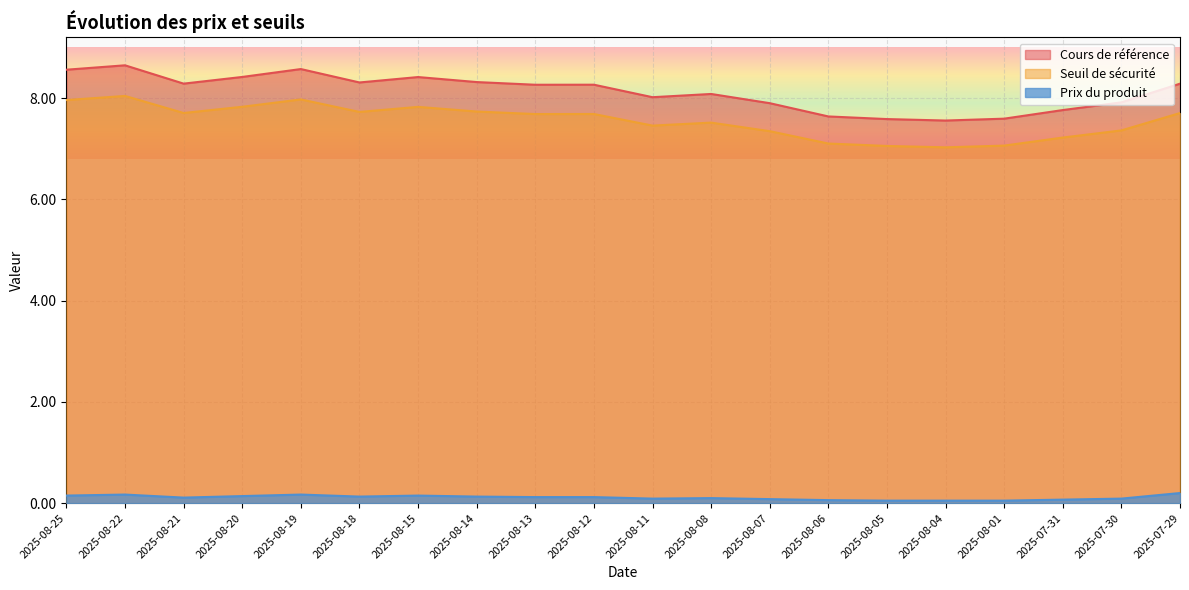

What is the total value across all series at 2025-08-11?

15.6